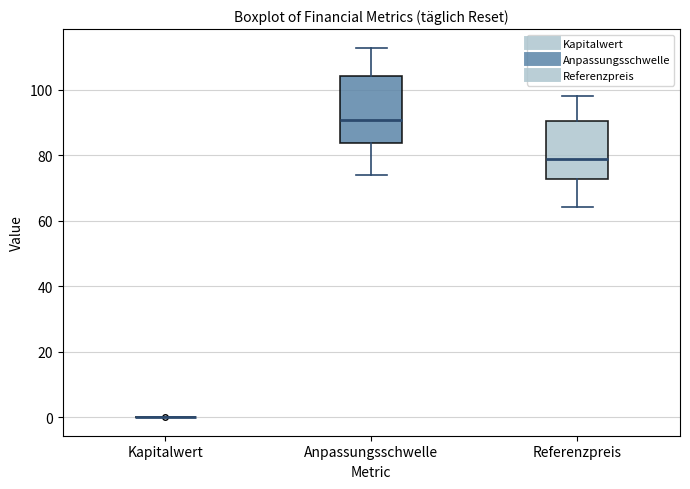

Reading left to right, transcribe this box plot: for each box, give where its median line is, the range the box spans, and where its two whiskers end, as read against the y-axis. The values are not printed on the chart, so give them approximately, as read against the axis.

Kapitalwert: box collapsed to a line at 0, whiskers 0 to 0
Anpassungsschwelle: median 90, box 84 to 104, whiskers 74 to 112
Referenzpreis: median 78, box 72 to 90, whiskers 64 to 98